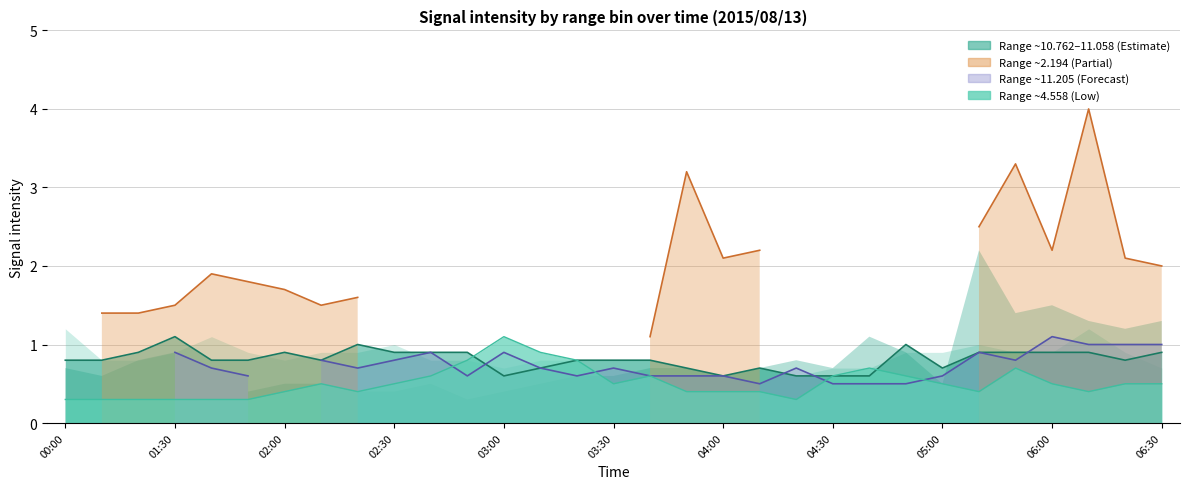

What is the total value across all series at 25?

4.3